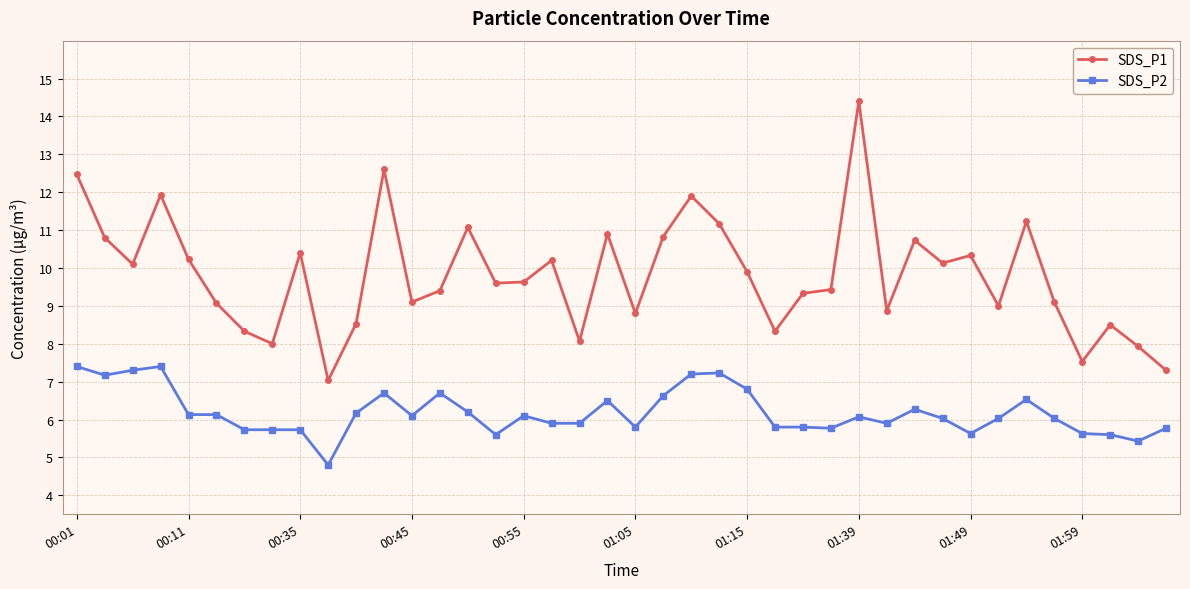

What is the sum of all SDS_P2 values?

247.3